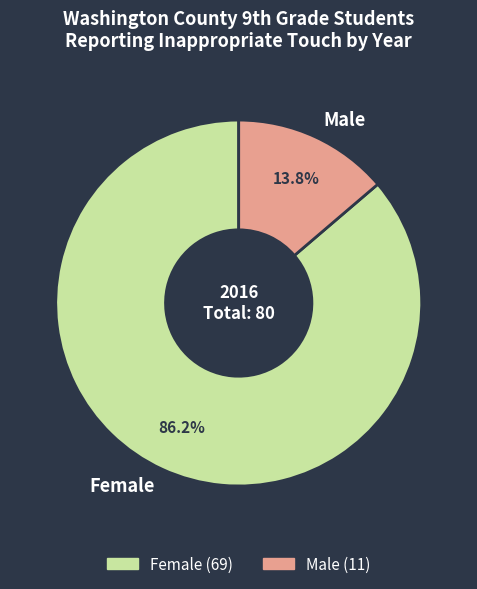

Which has a higher value, Male or Female?

Female